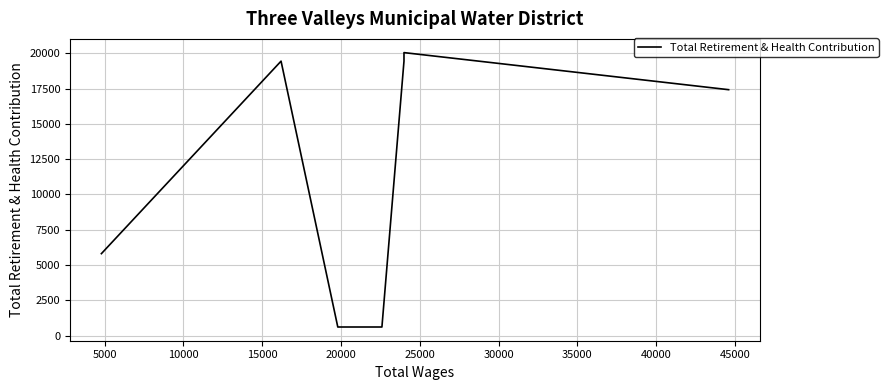

What is the difference between the maximum and second lowest values?

19440